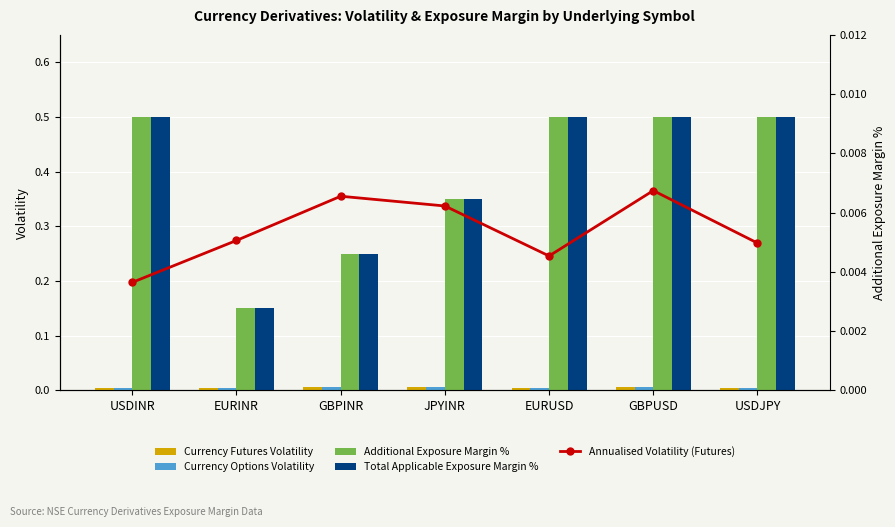

Between USDINR and GBPINR, which series saw the biggest shift?

Additional Exposure Margin %